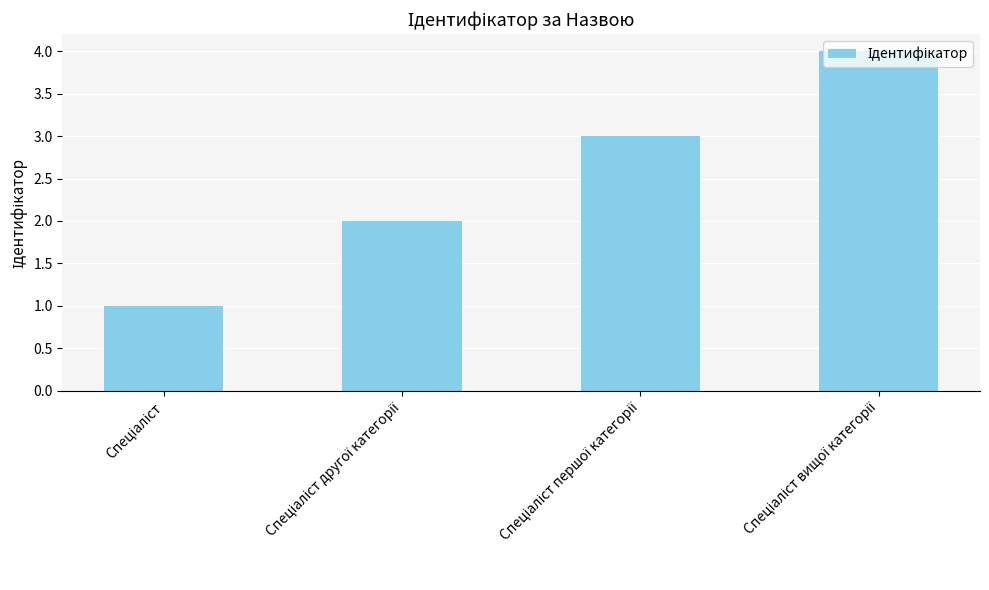

How many series are shown in this chart?

1